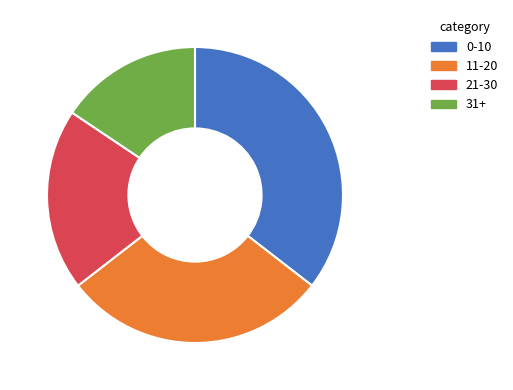

Which category has the smallest portion of the pie?

31+